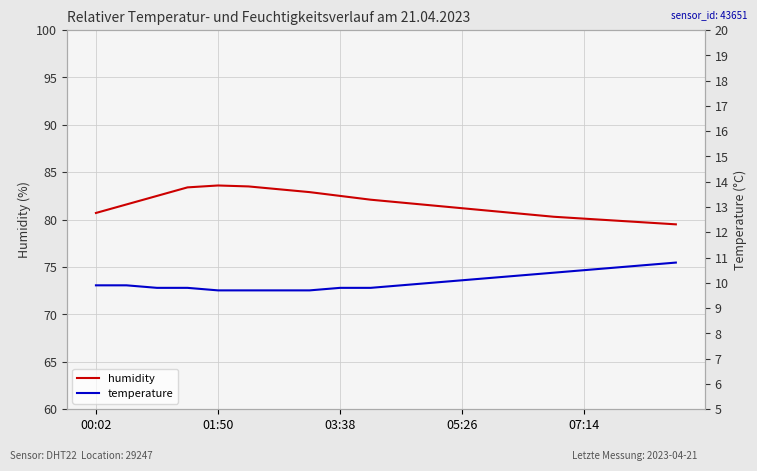

What is the minimum value for humidity?

79.5